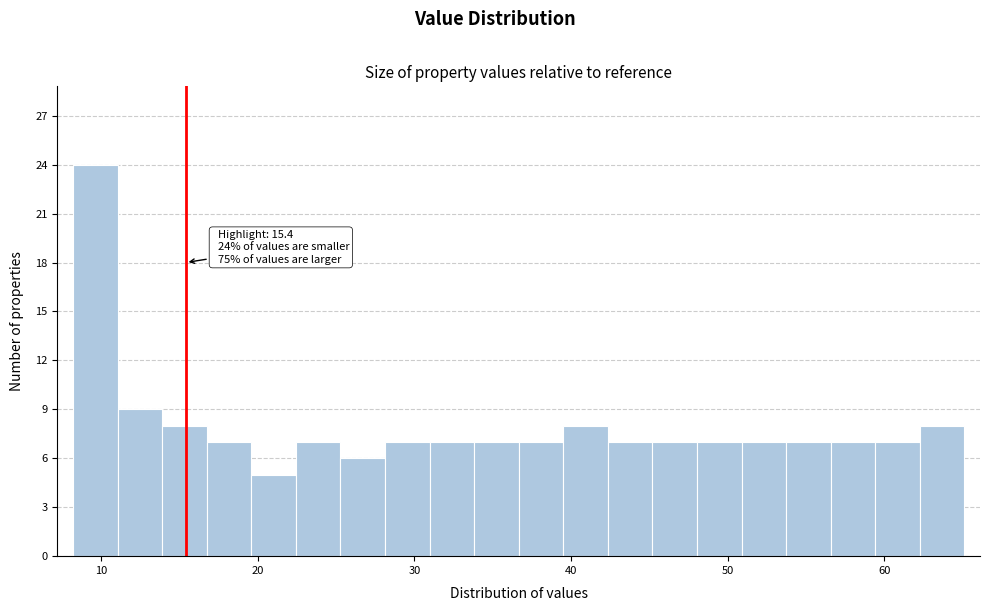

Read against the x-axis, roughly where is the centre of the tallest bar?

10